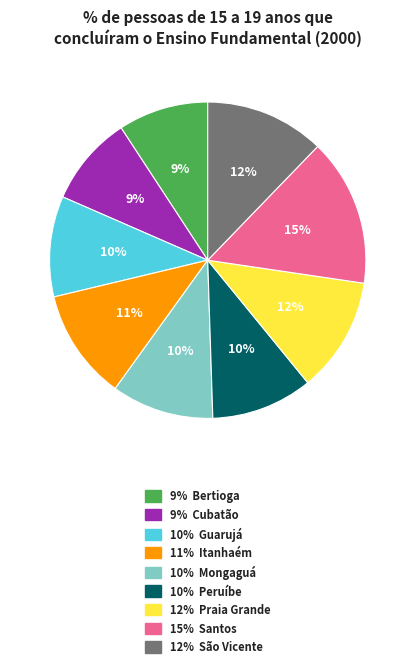

To the nearest percent, what is the difference between the largest and smallest slice percentages?

6%